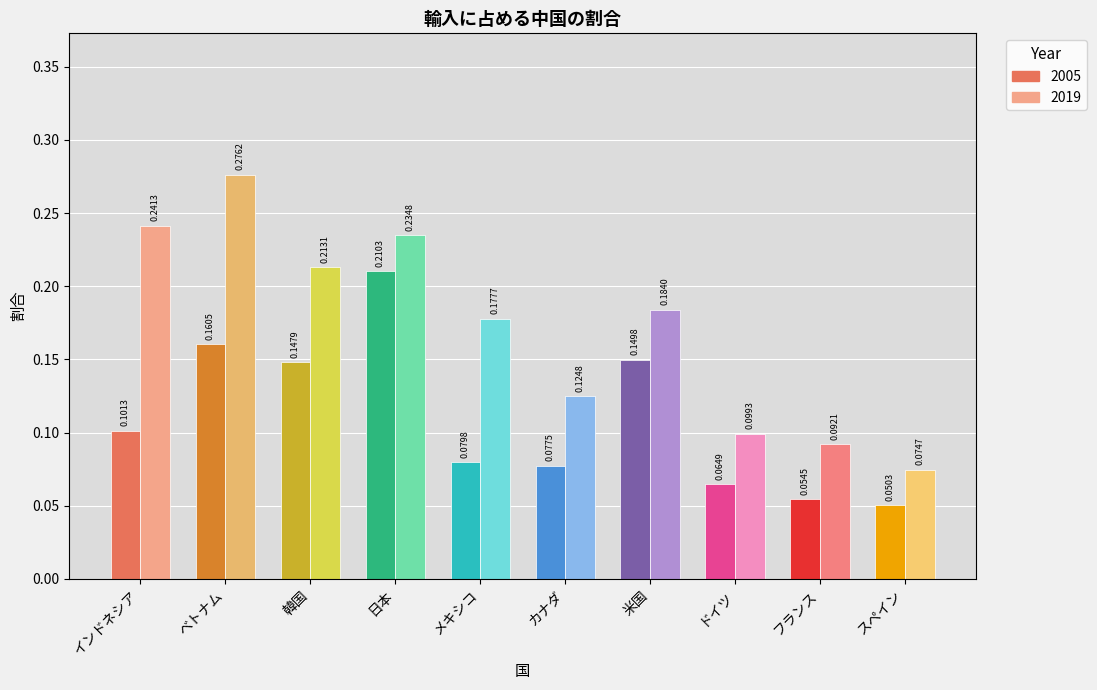

What position from the right is メキシコ?

6